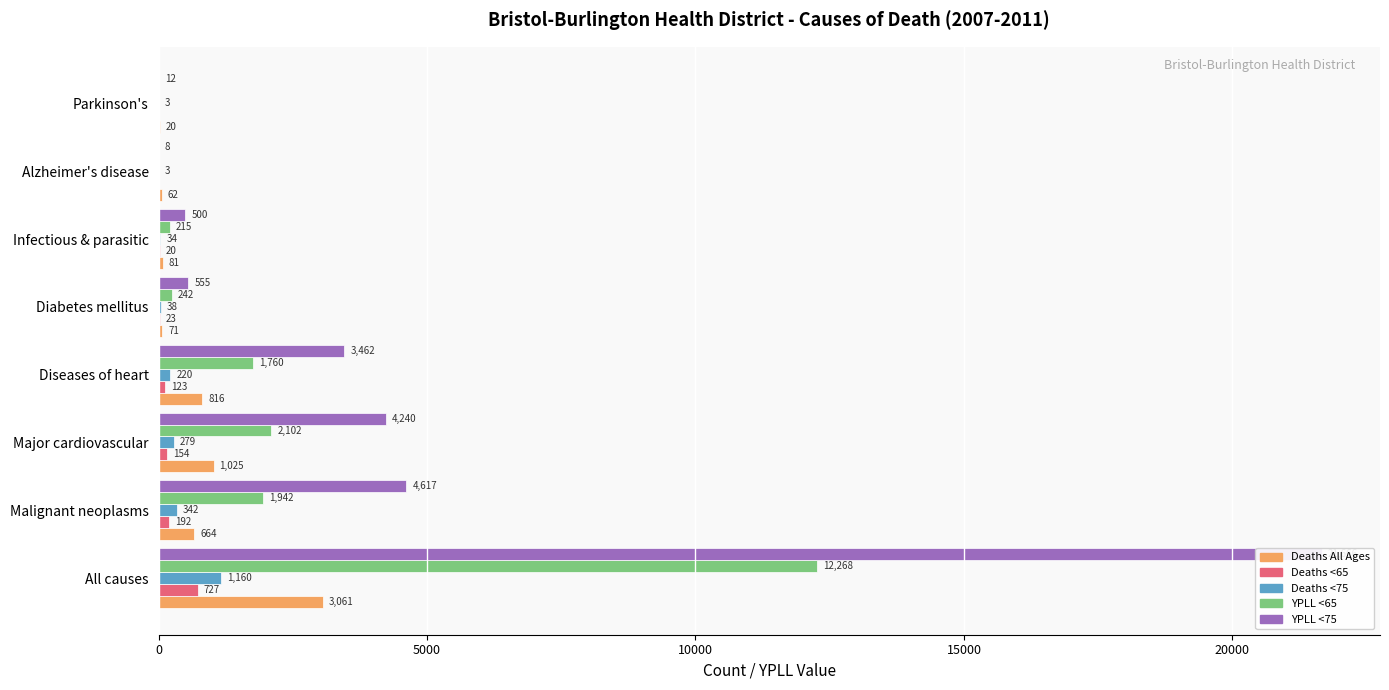

Which has a higher value, Infectious & parasitic or Diabetes mellitus?

Infectious & parasitic